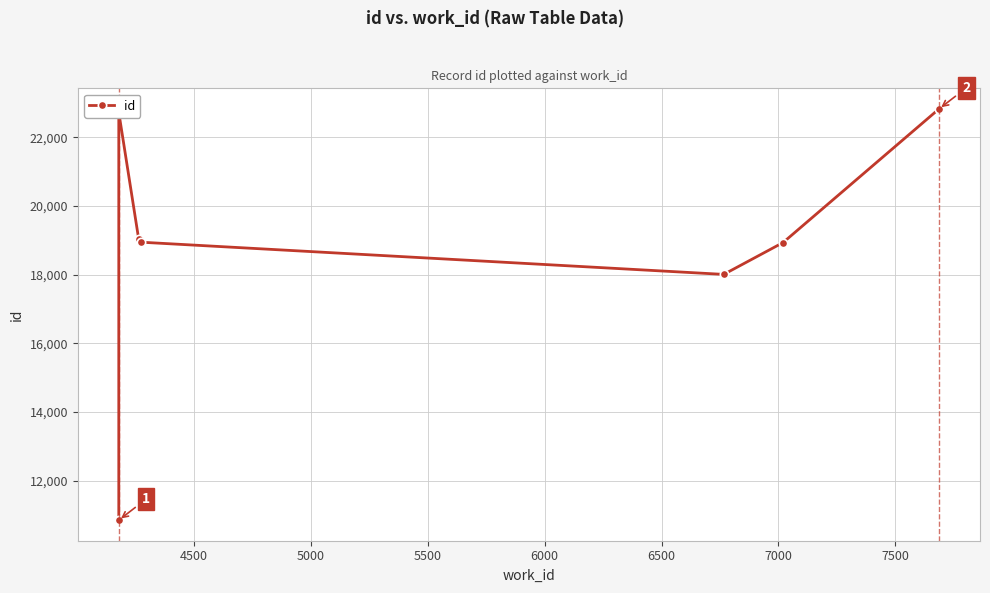

What is the minimum value shown in the chart?

10846